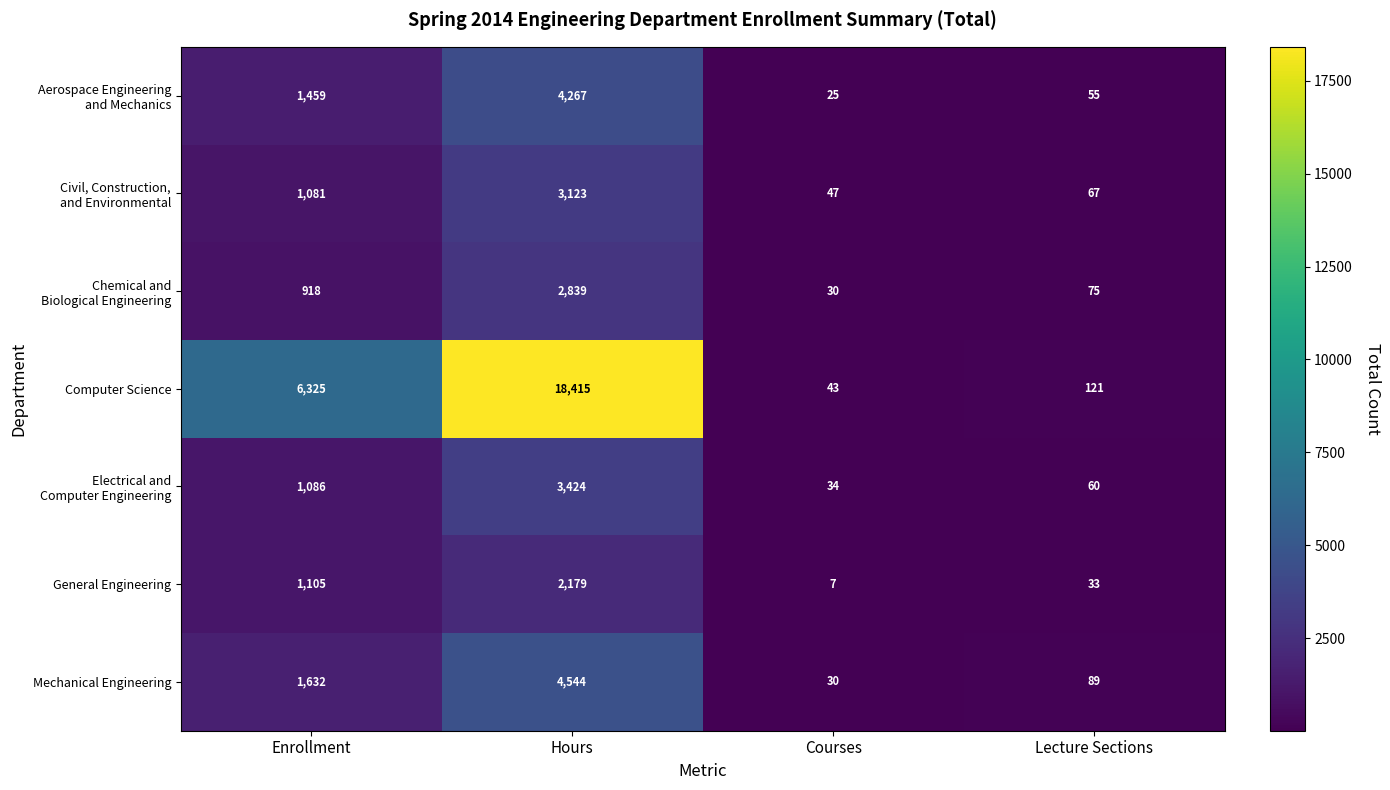

At which label is Computer Science closest to 9229?

Enrollment